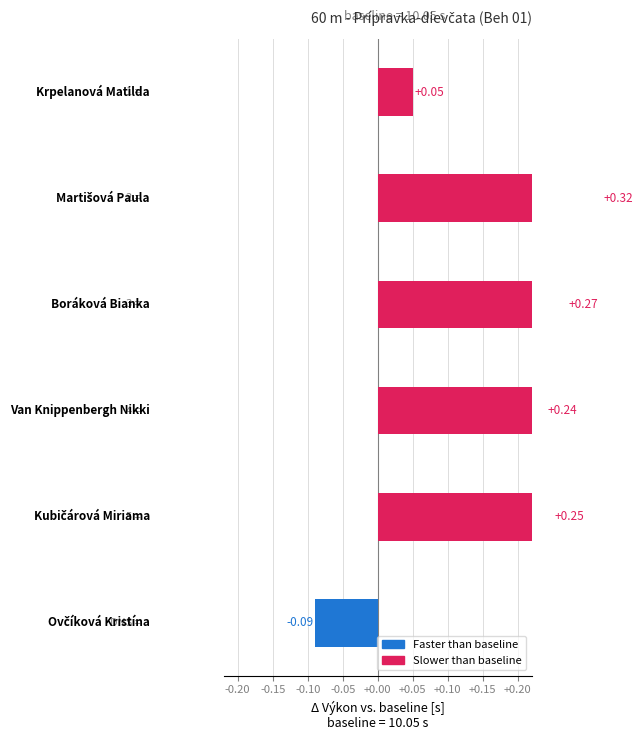

What is the maximum value shown in the chart?

0.3